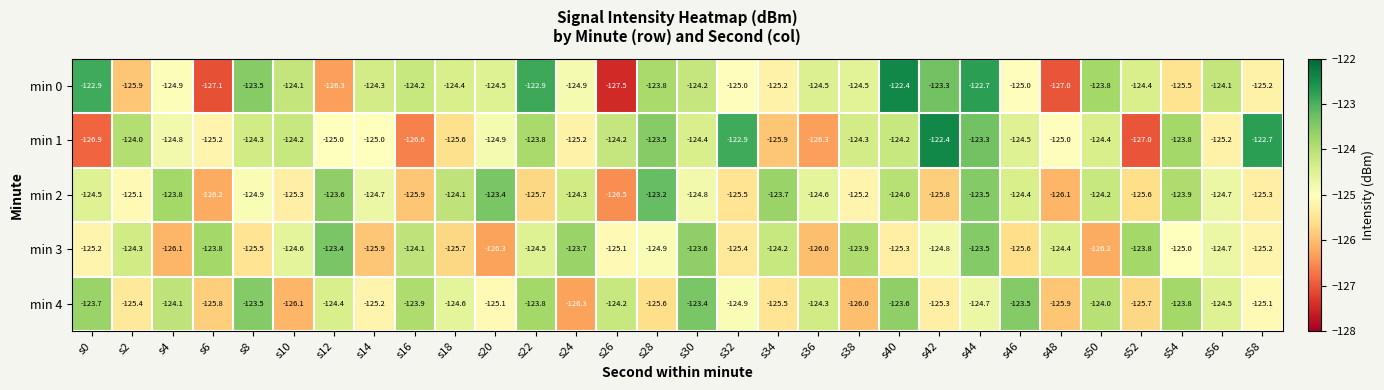

What is the sum of all min 3 values?

-3744.7